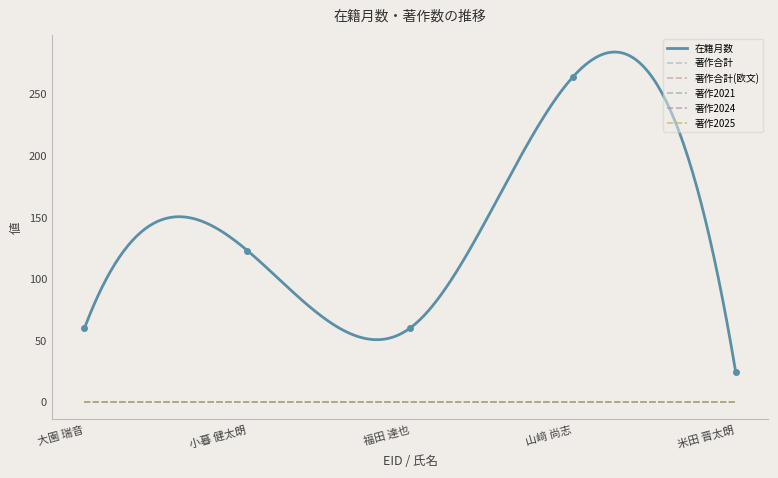

Does the chart have visible grid lines?

No